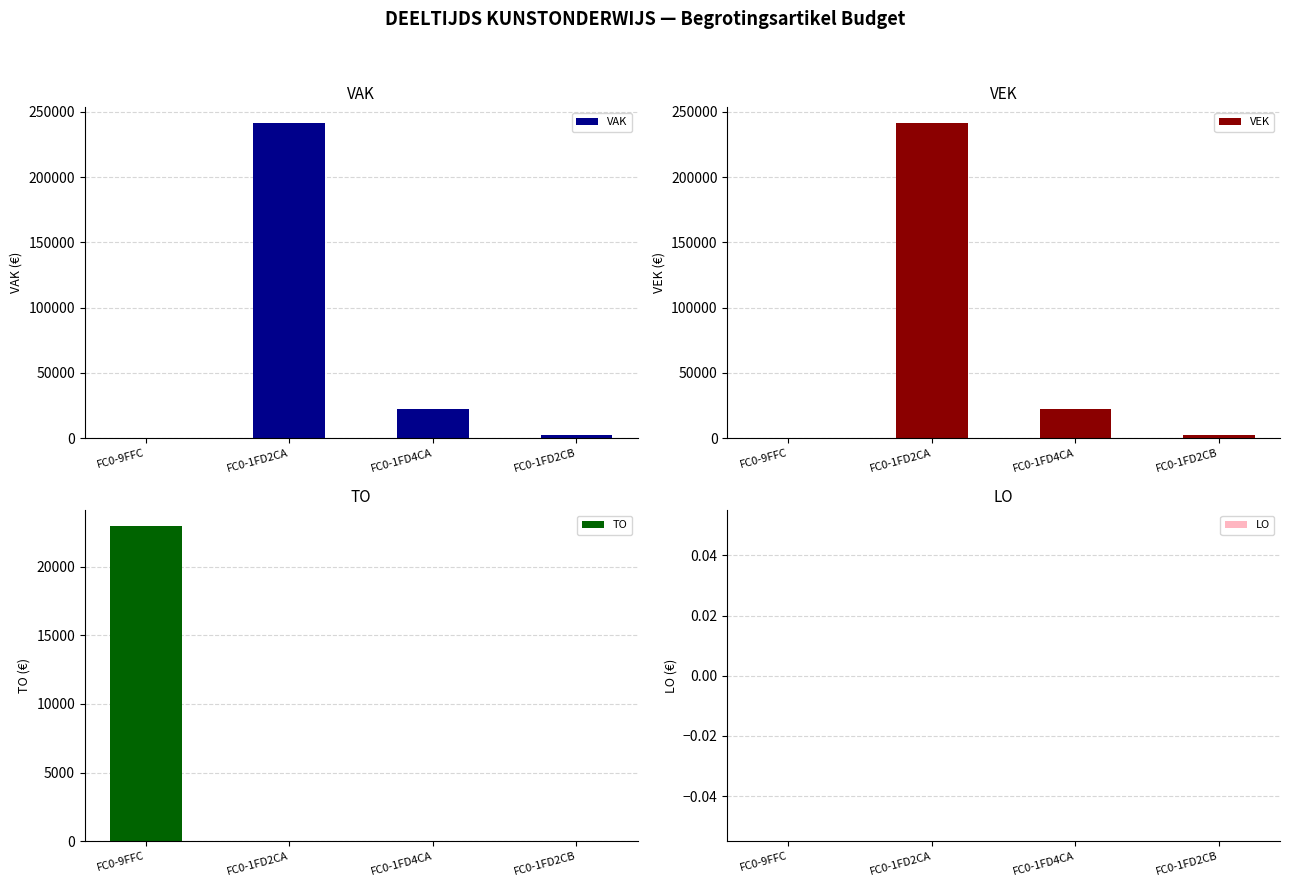

Which series has the largest range (max minus min)?

VAK